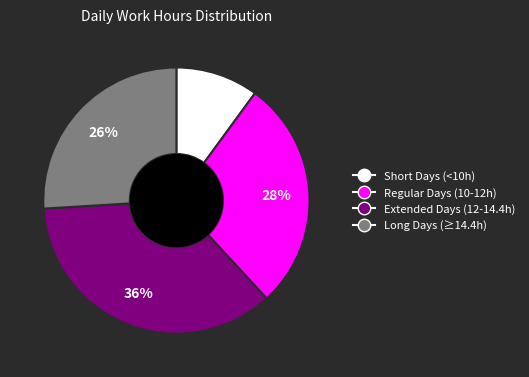

How many segments does this pie chart have?

4